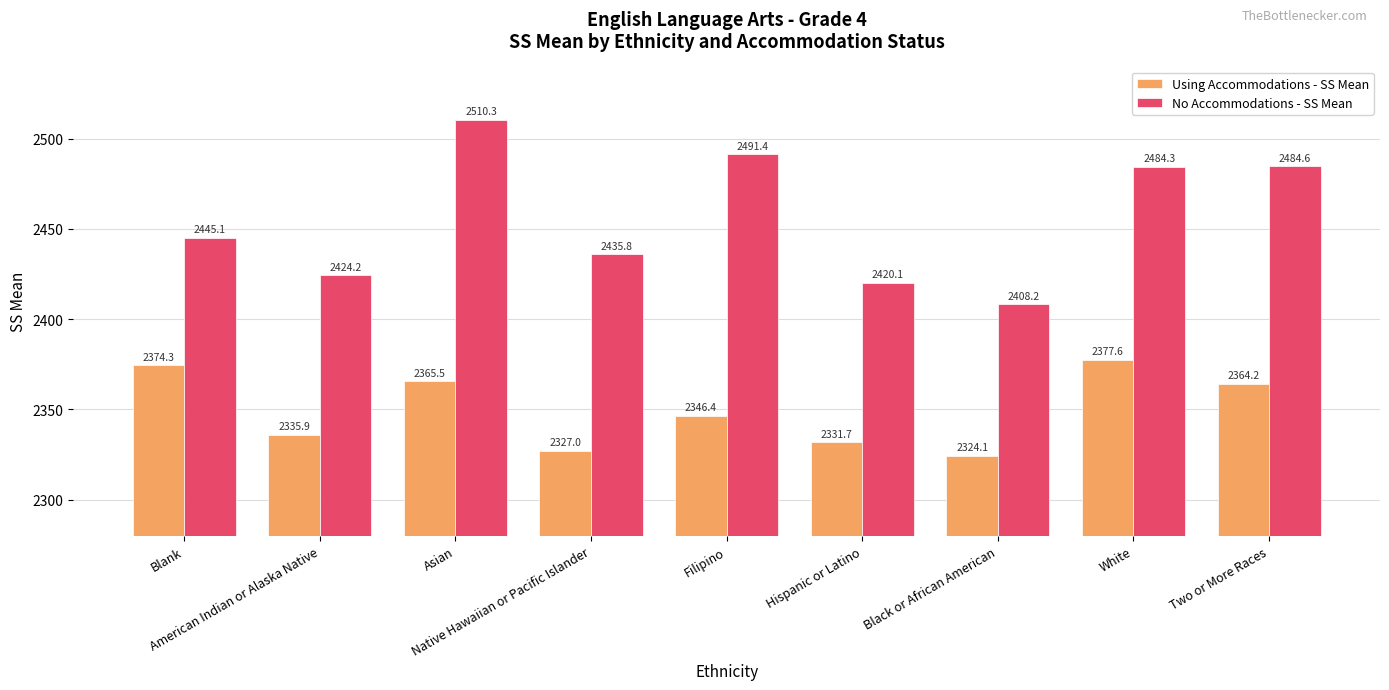

The No Accommodations - SS Mean series shows 2484.3 at White. True or false?

True